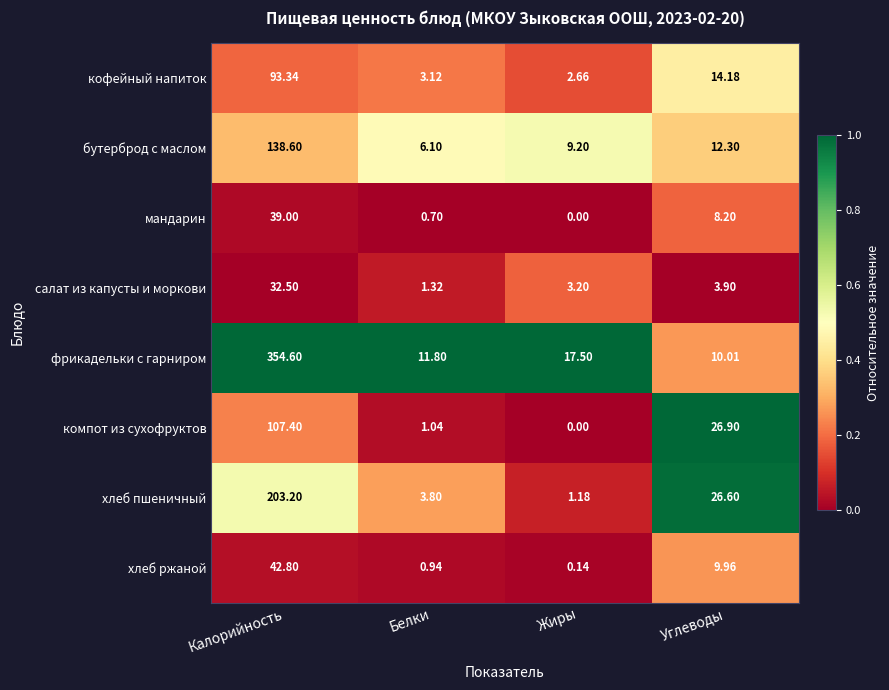

Which category has the lowest value in the фрикадельки с гарниром series?

Углеводы